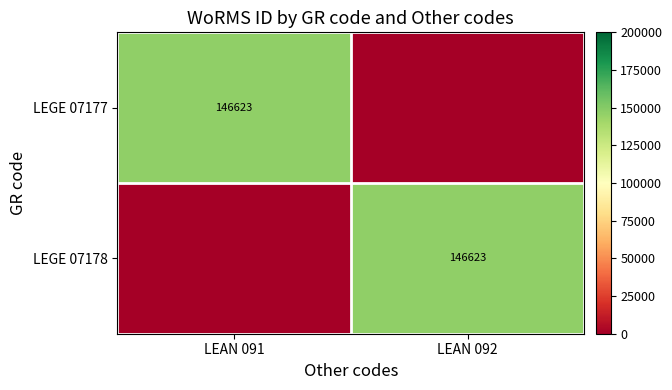

The LEGE 07177 series shows 146623 at LEAN 091. True or false?

True